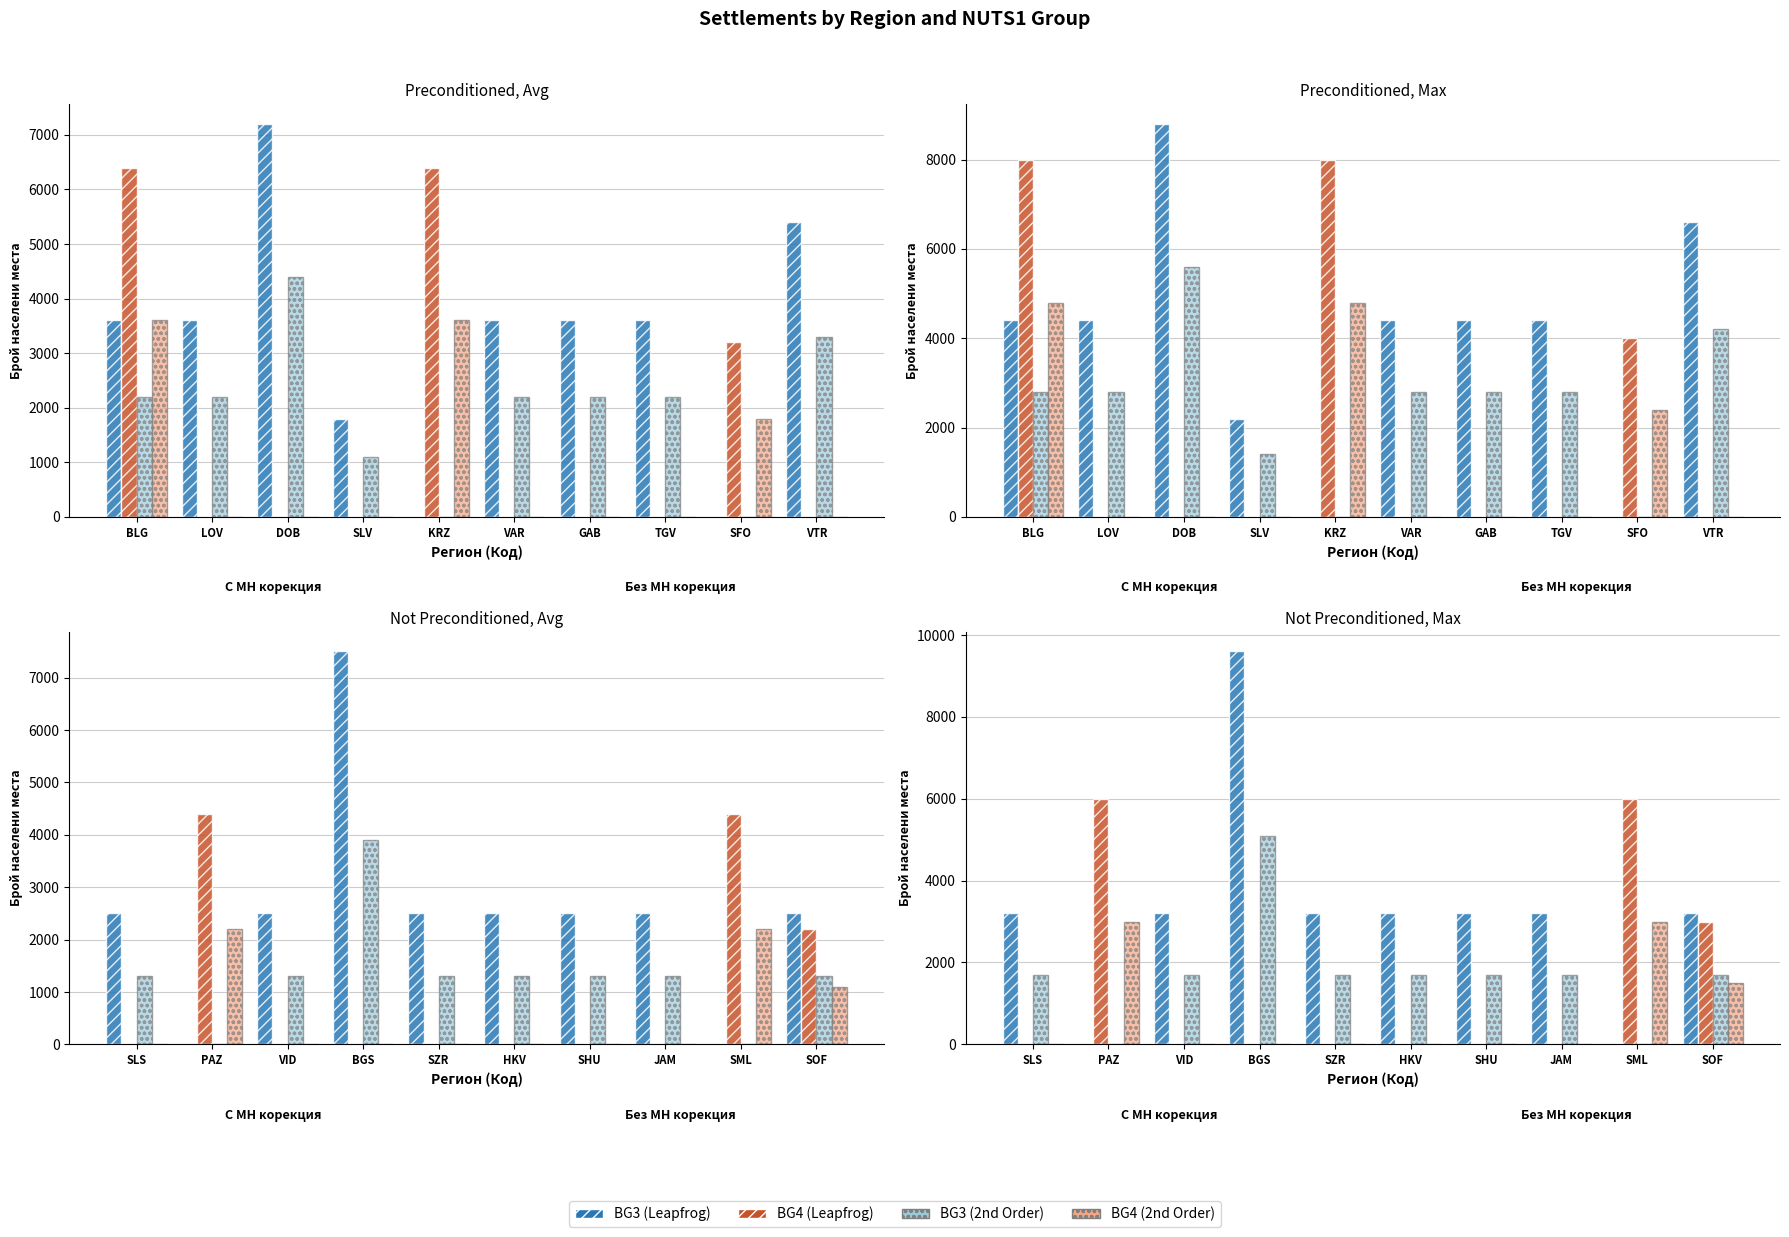

What is the sum of all BG4 (без MH) values?

7500